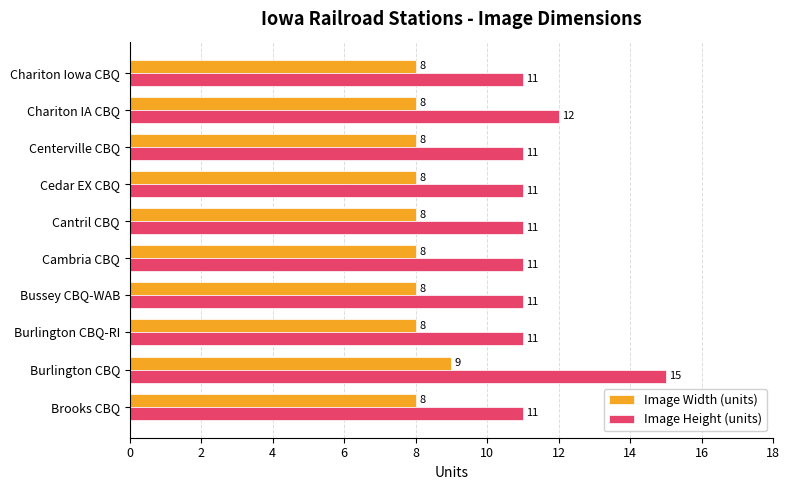

What is the sum of the Image Width (units) values at Burlington CBQ-RI and Bussey CBQ-WAB?

16